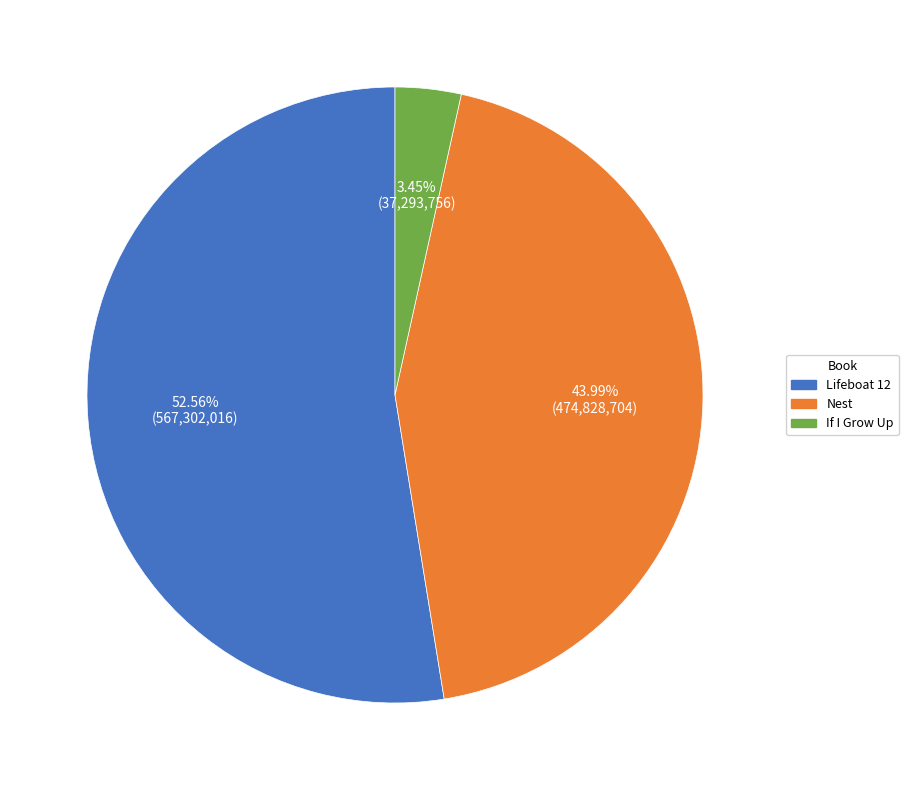

Which category has the biggest portion of the pie?

Lifeboat 12